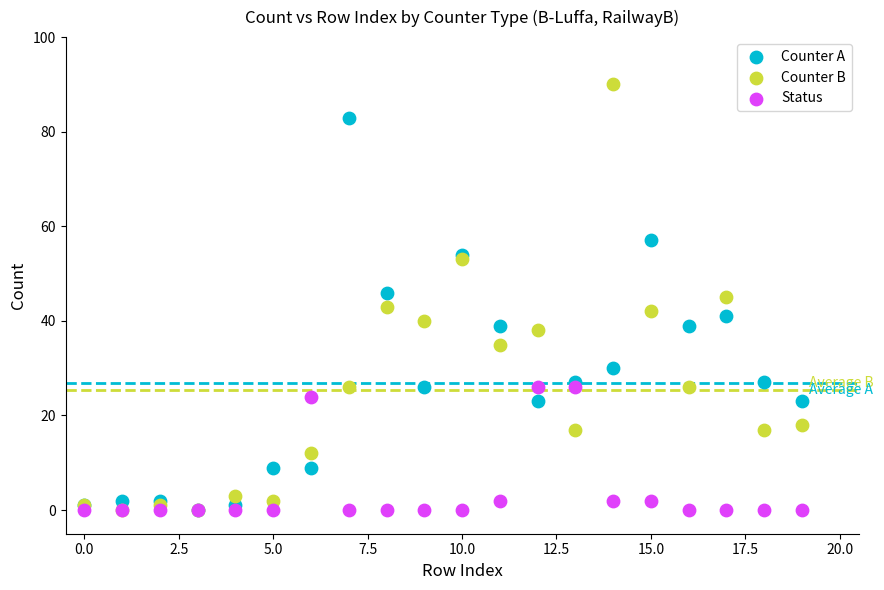

Which series has the widest spread of Y values?

Counter B